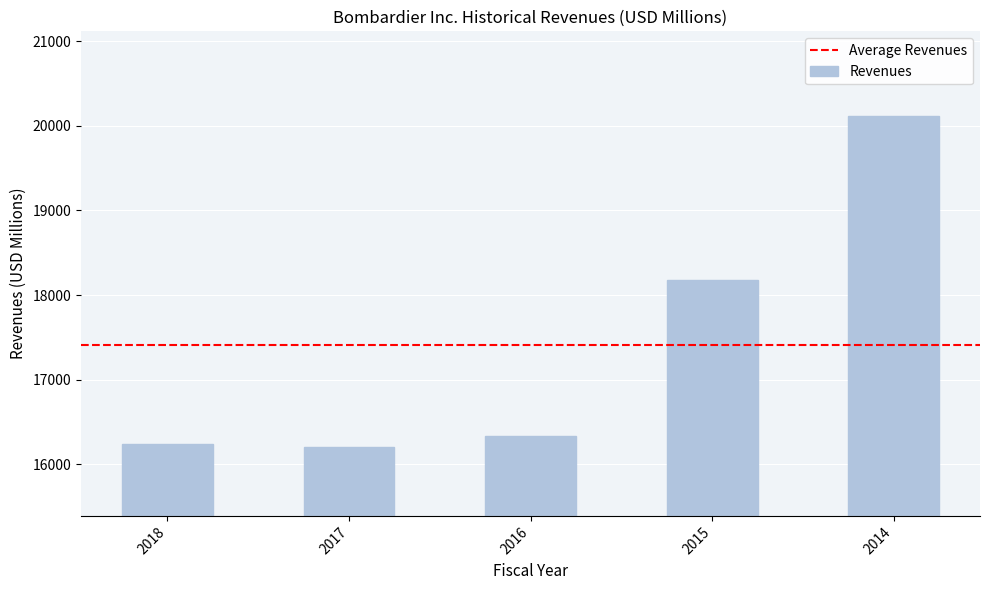

What is the maximum value shown in the chart?

20111